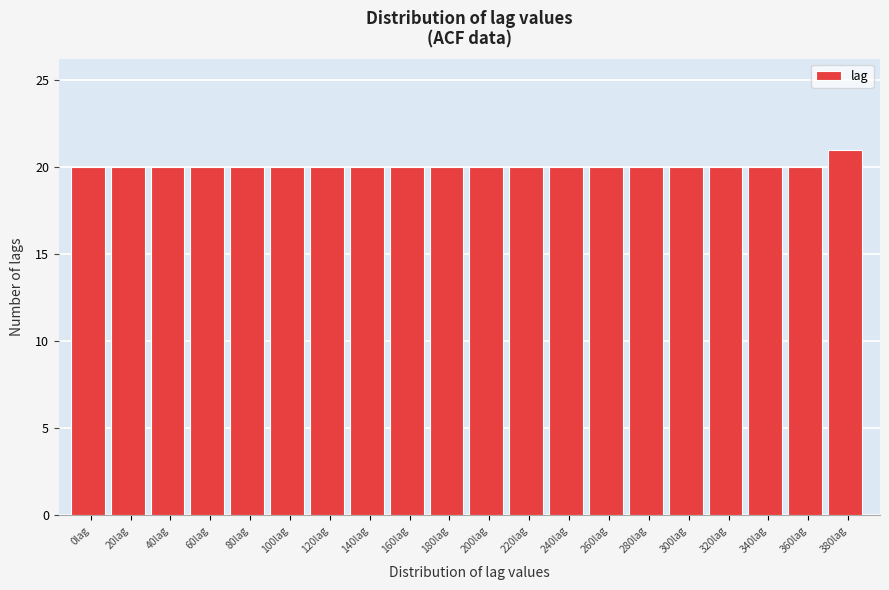

Reading right to left, list all the values displayed in this chart.

21	20	20	20	20	20	20	20	20	20	20	20	20	20	20	20	20	20	20	20